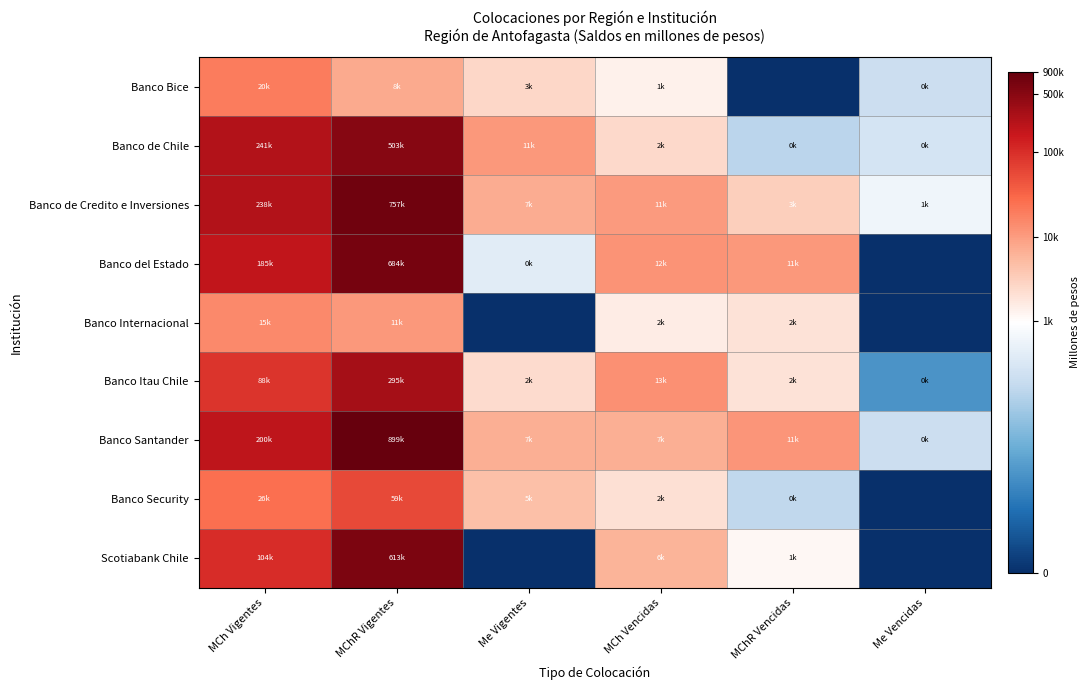

What is the difference between the highest and lowest values at MCh Vigentes?

2.8